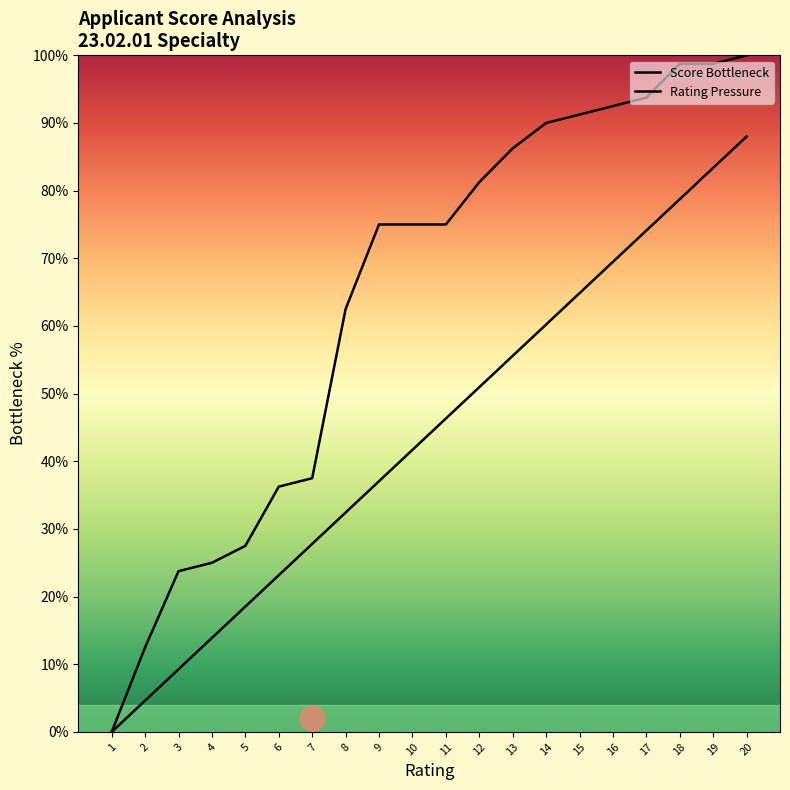

What is the difference between the maximum and minimum values in the Rating Pressure series?

88.0